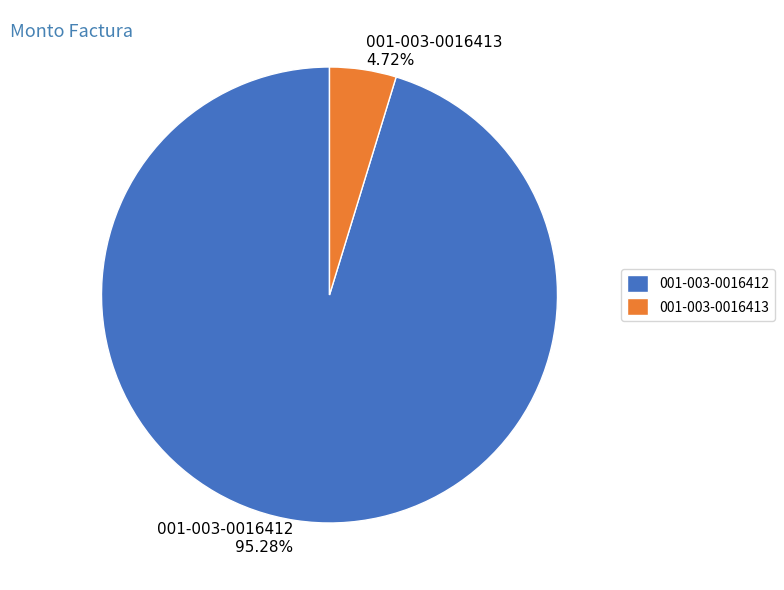

Which category has the smallest portion of the pie?

001-003-0016413